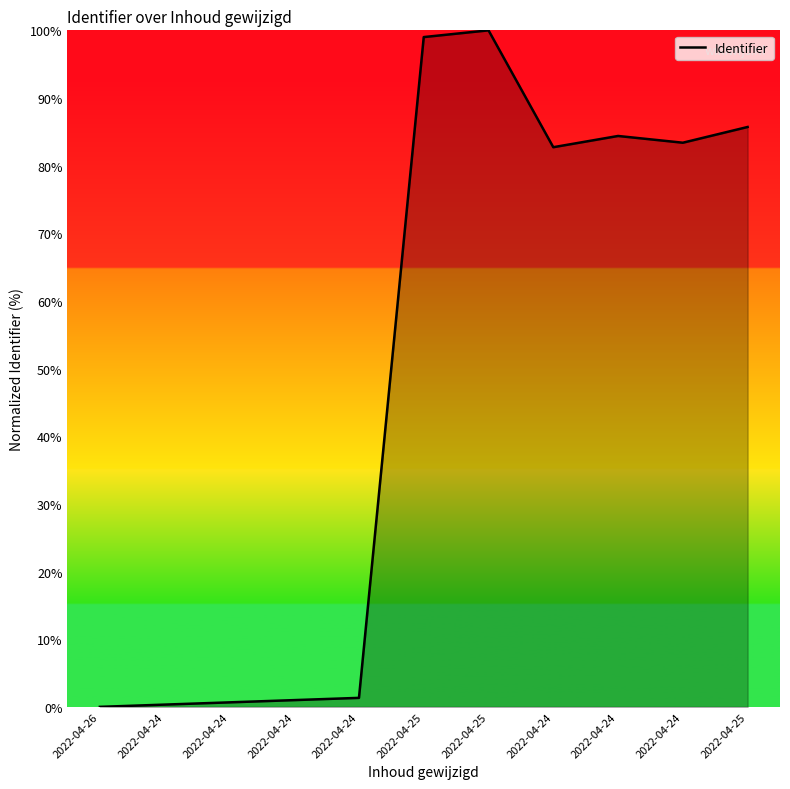

Reading left to right, list all the values displayed in this chart.

0.0	0.3	0.7	1.0	1.3	99.0	100.0	82.7	84.4	83.4	85.7